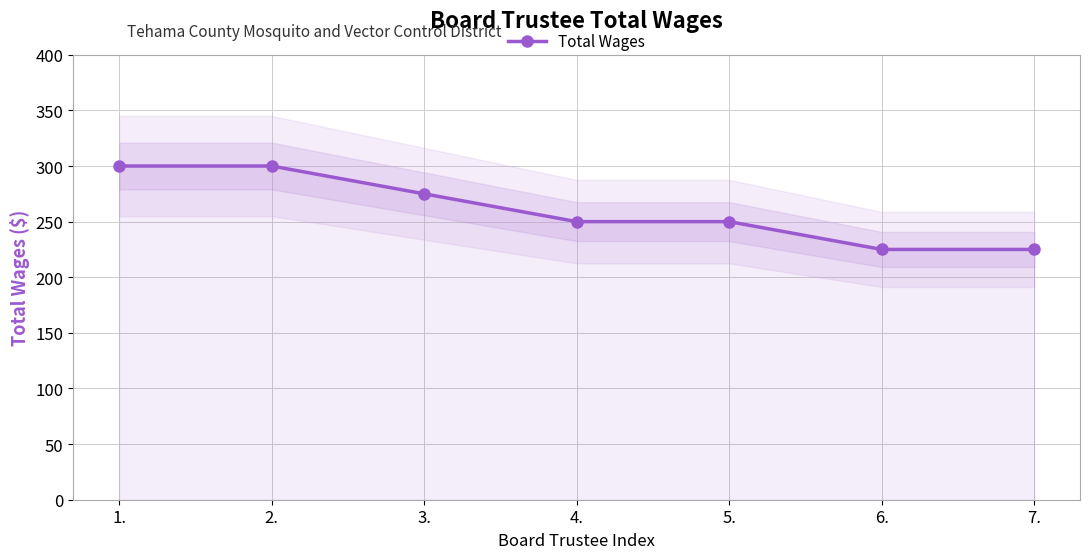

Does the chart display data point markers on the line(s)?

Yes